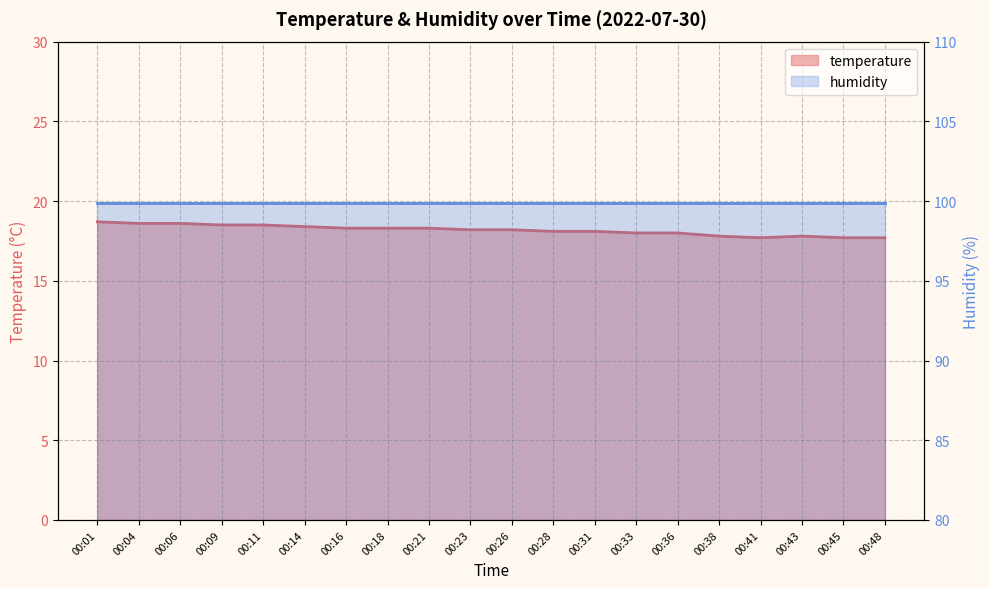

What value does the data have at 00:31?

18.1